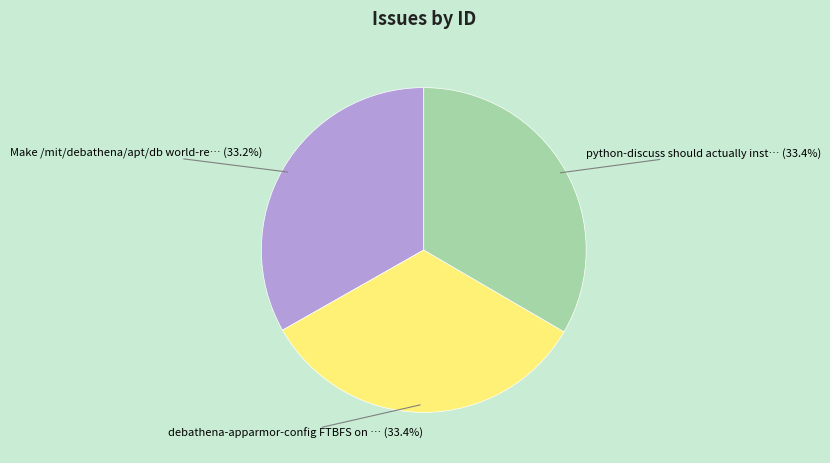

How many segments does this pie chart have?

3